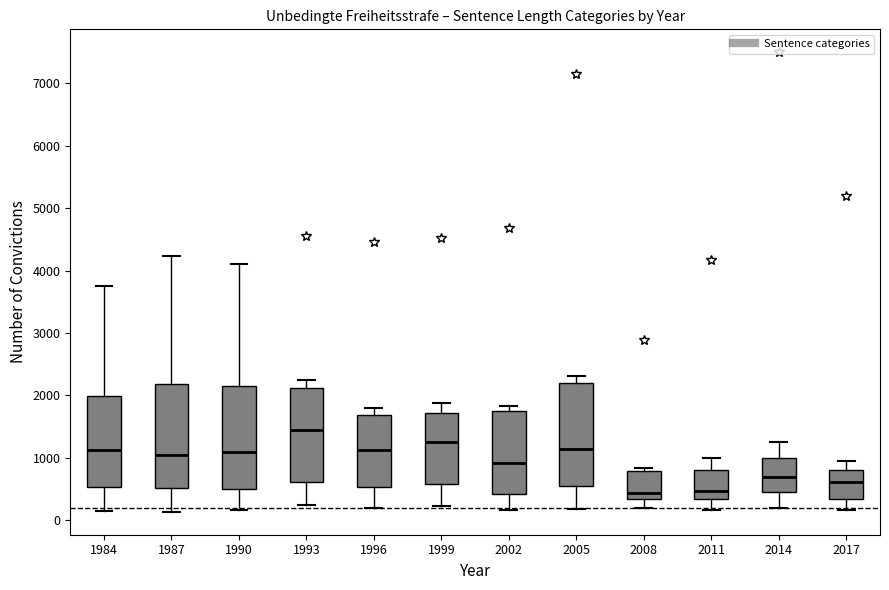

Which box's median line is the highest?

1993